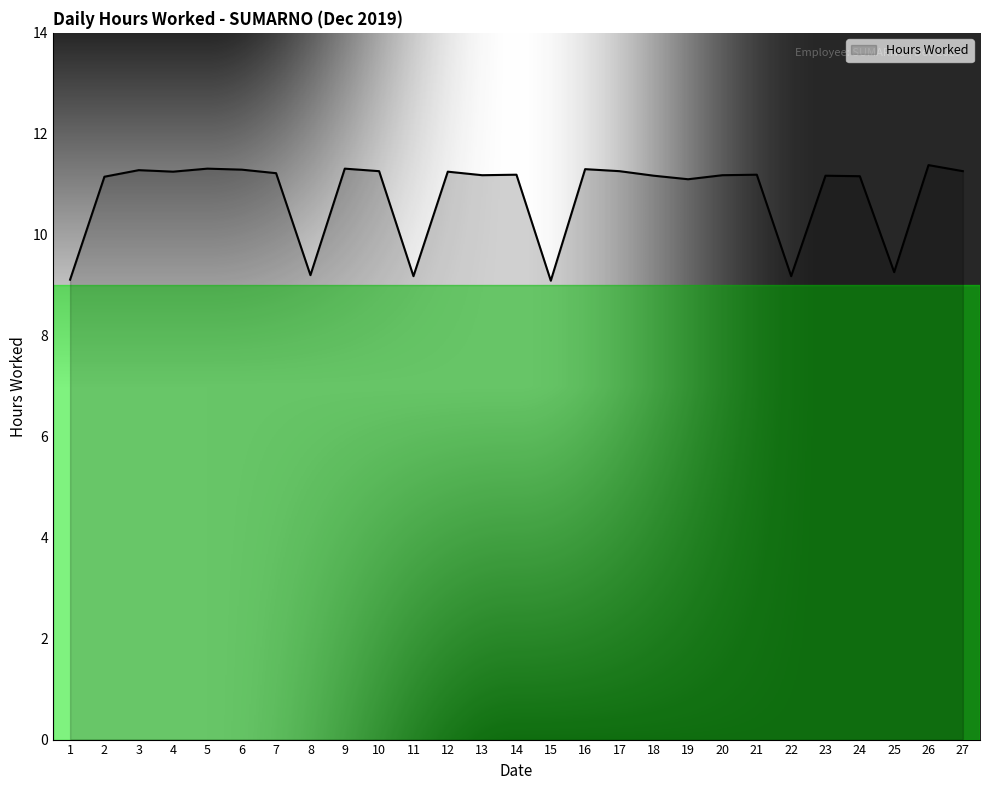

How many values are below 11?

6